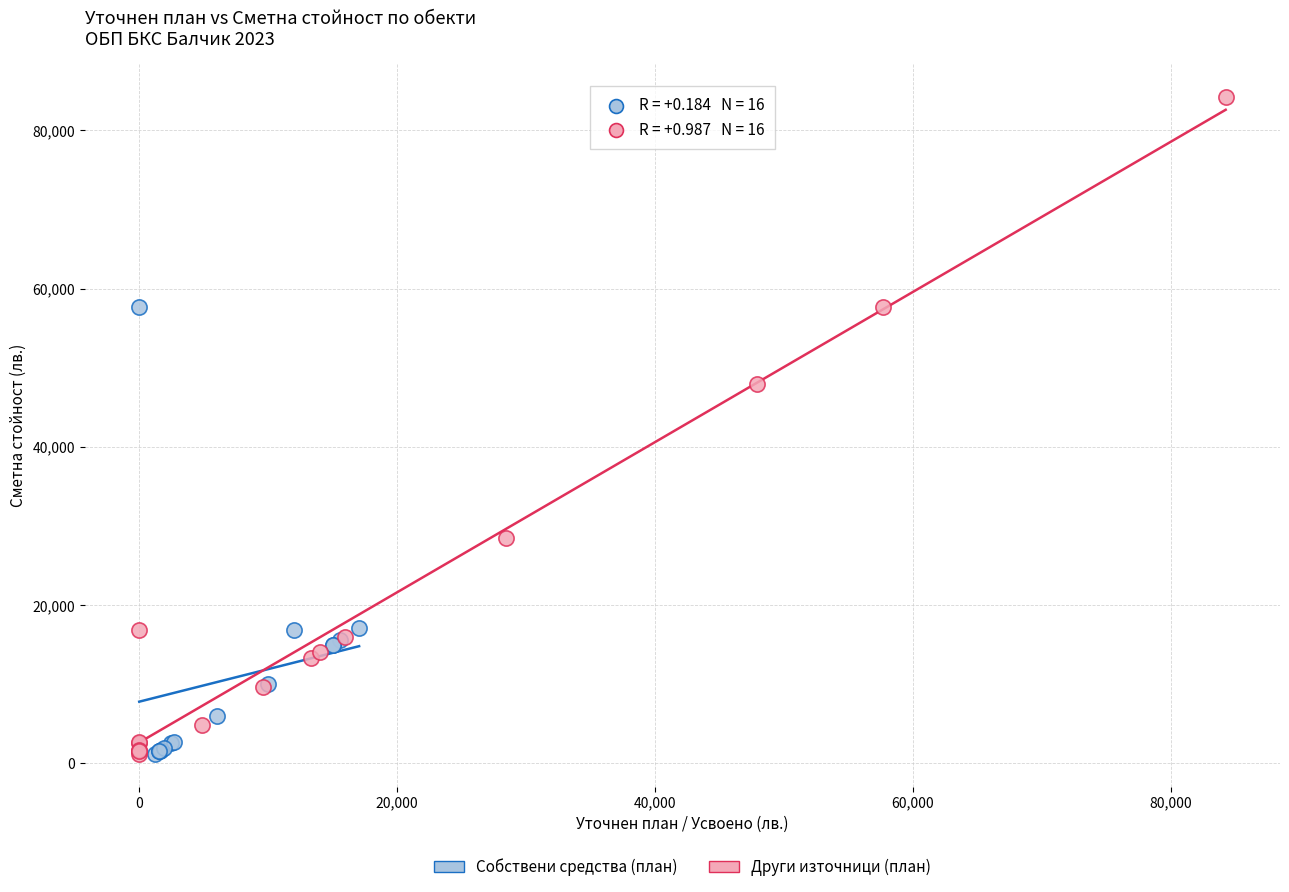

Which series has the largest Y range (max minus min)?

Други източници (план)